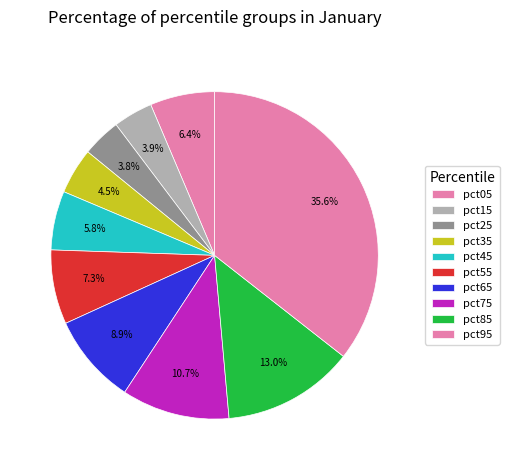

Rank the categories by value from highest to lowest.

pct95, pct85, pct75, pct65, pct55, pct05, pct45, pct35, pct15, pct25